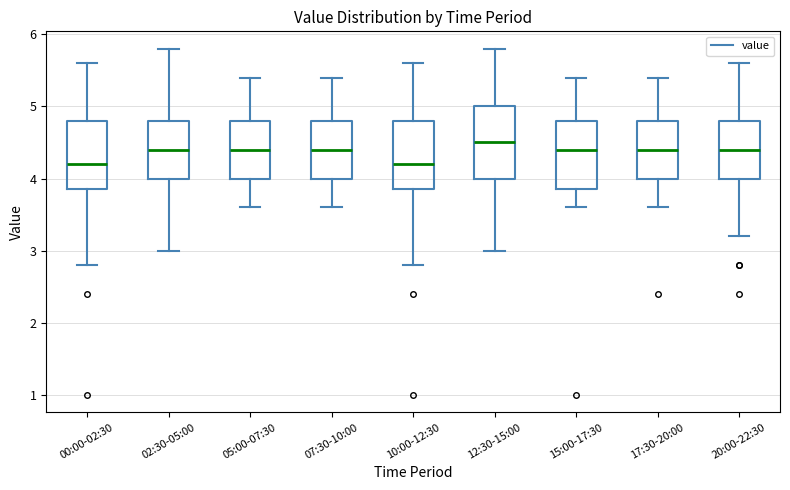

Reading left to right, read every box against the y-axis: the position of its median line, the range the box covers, and the ends of its whiskers. The values are not printed on the chart, so give them approximately, as read against the axis.

00:00-02:30: median 4.2, box 3.9 to 4.8, whiskers 2.8 to 5.6
02:30-05:00: median 4.4, box 4.0 to 4.8, whiskers 3.0 to 5.8
05:00-07:30: median 4.4, box 4.0 to 4.8, whiskers 3.6 to 5.4
07:30-10:00: median 4.4, box 4.0 to 4.8, whiskers 3.6 to 5.4
10:00-12:30: median 4.2, box 3.9 to 4.8, whiskers 2.8 to 5.6
12:30-15:00: median 4.5, box 4.0 to 5.0, whiskers 3.0 to 5.8
15:00-17:30: median 4.4, box 3.9 to 4.8, whiskers 3.6 to 5.4
17:30-20:00: median 4.4, box 4.0 to 4.8, whiskers 3.6 to 5.4
20:00-22:30: median 4.4, box 4.0 to 4.8, whiskers 3.2 to 5.6